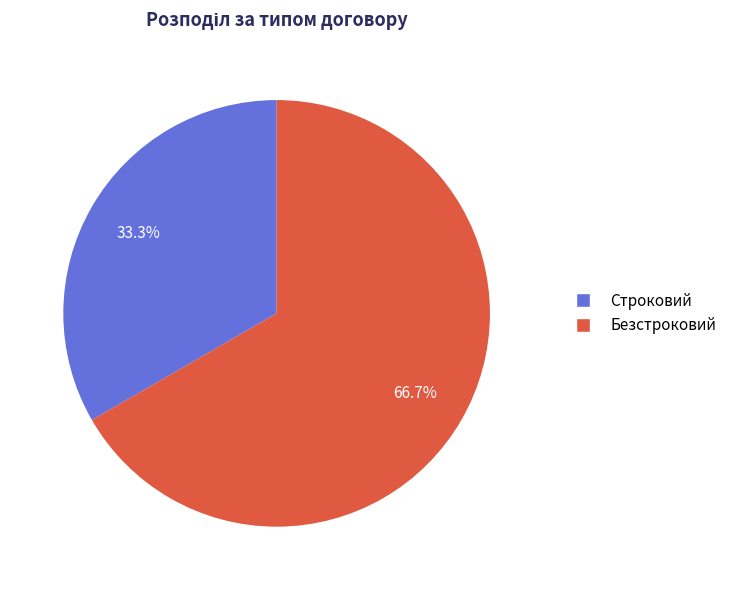

To the nearest percent, what is the combined percentage of Строковий and Безстроковий?

100%